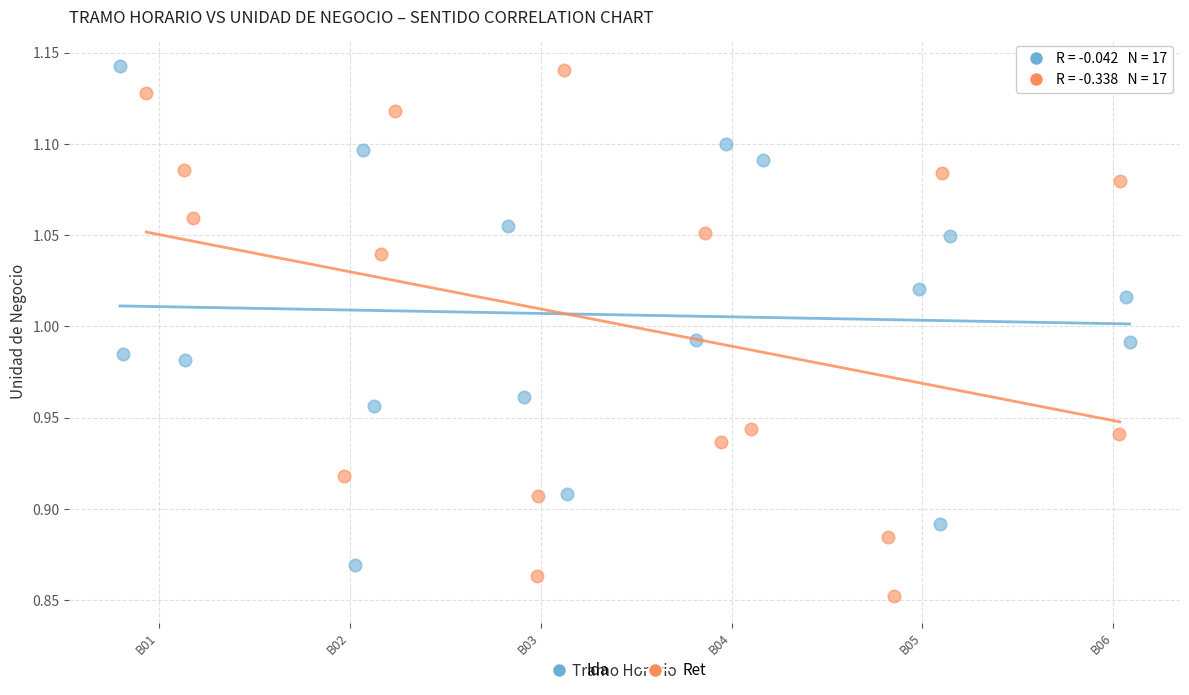

Which series has the largest Y range (max minus min)?

Ret